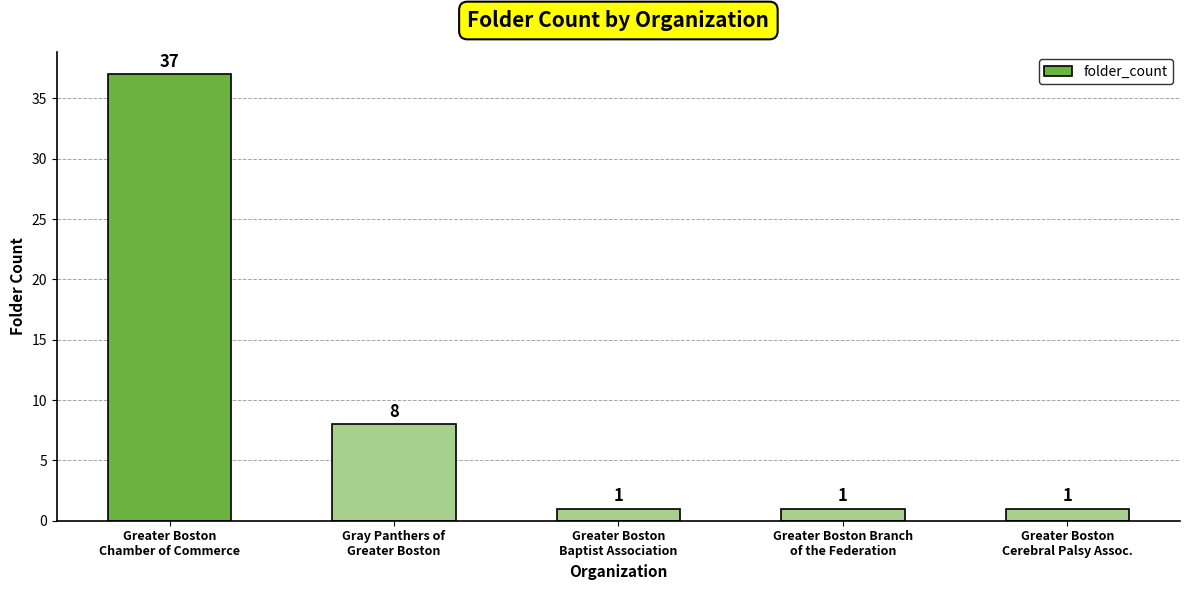

Reading right to left, extract all data points from this chart.

1	1	1	8	37